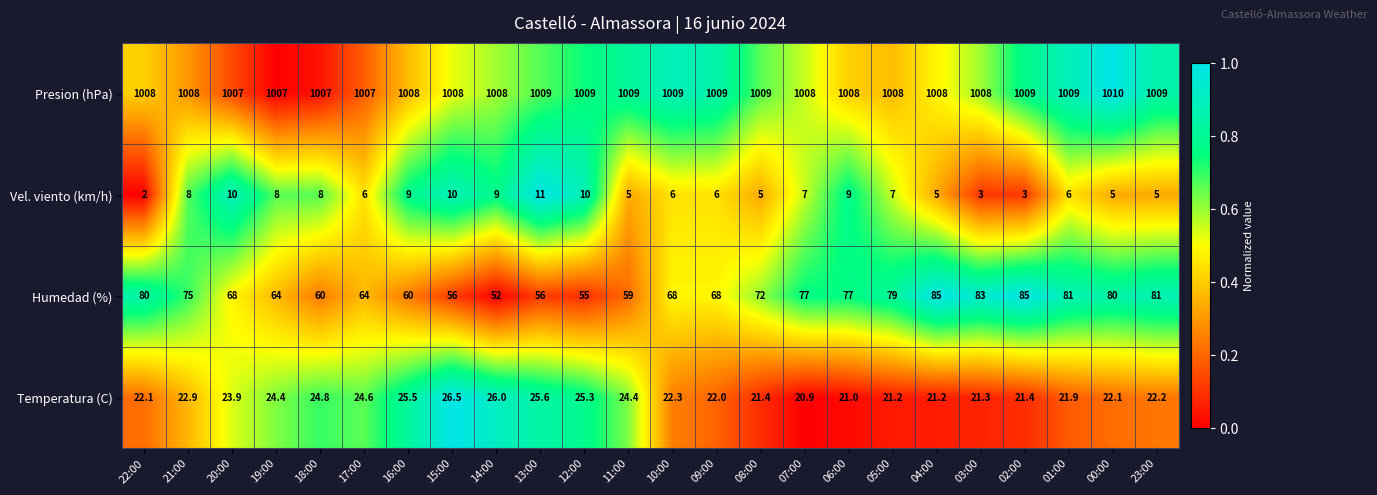

Which series has the widest spread of values?

Humedad (%)